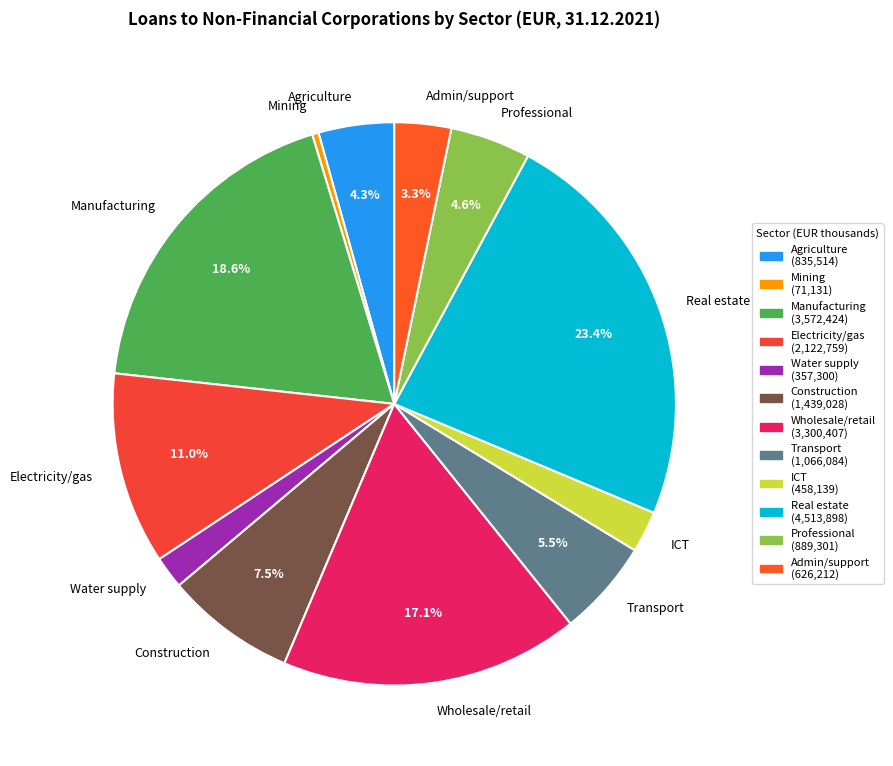

Does any single category account for the majority?

No